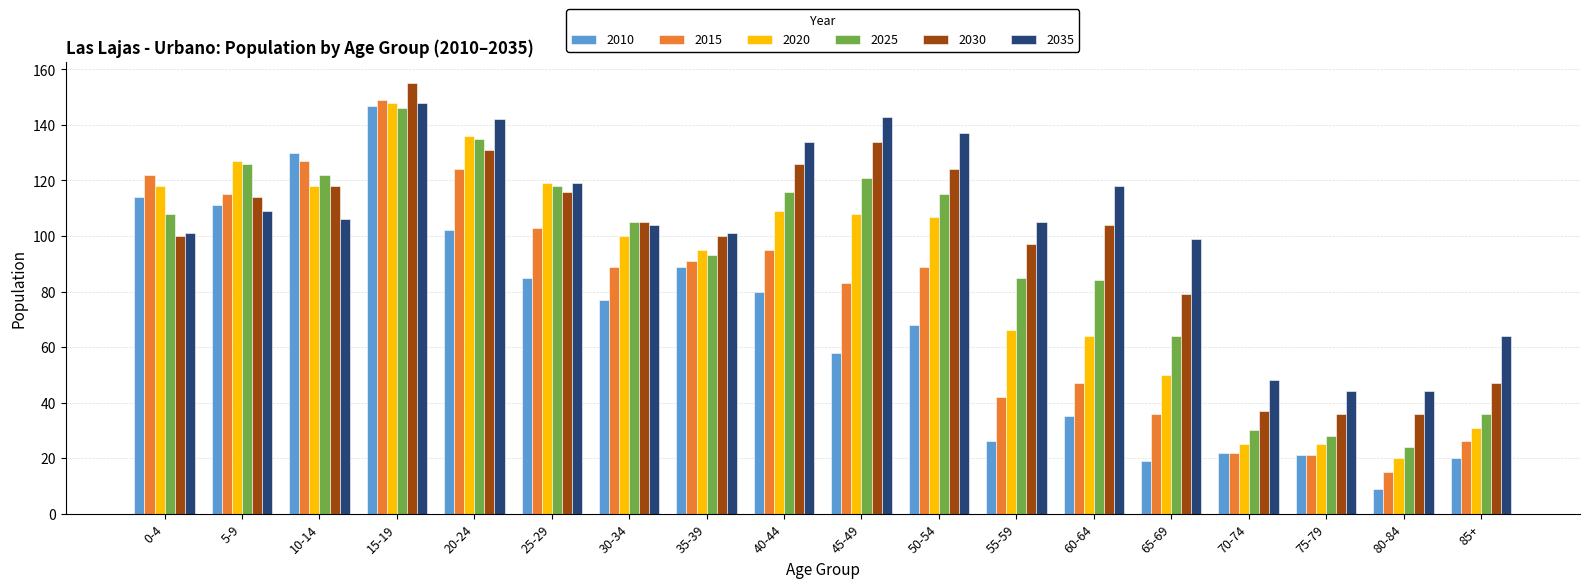

Which series changed the most between 40-44 and 65-69?

2010